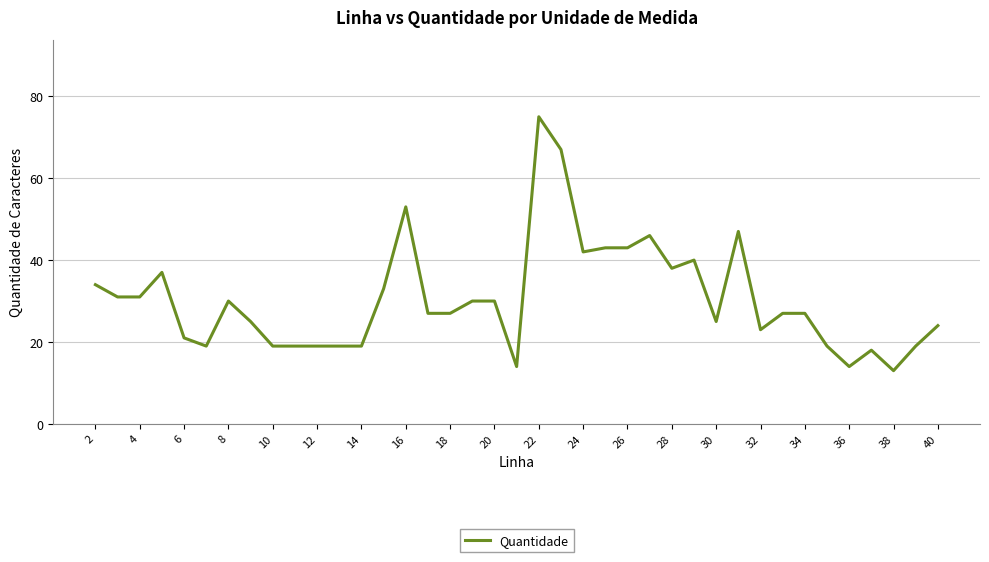

What is the smallest value displayed?

13